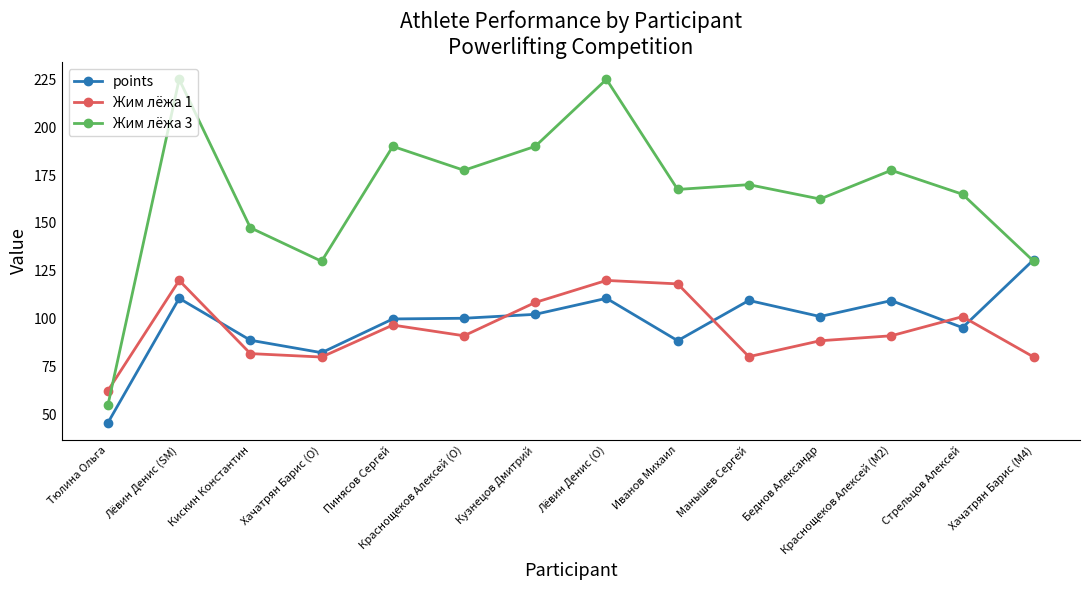

What is the difference between the second highest and second lowest values in the Жим лёжа 1 series?

40.0